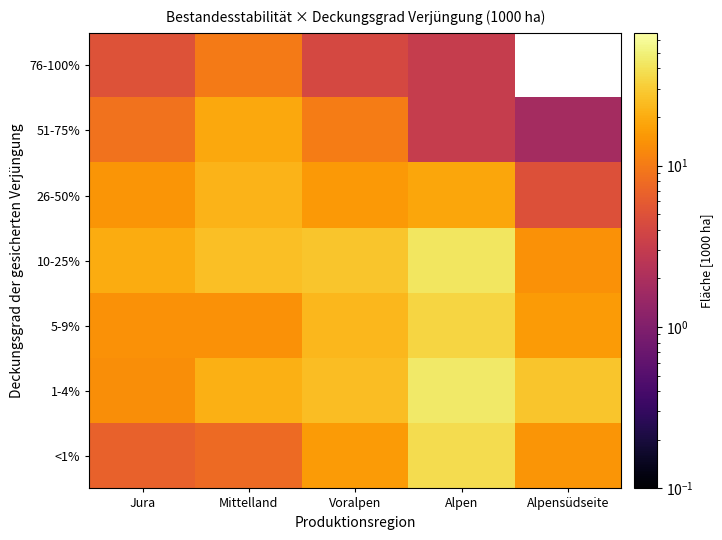

What is the sum of the 10-25% values at Voralpen and Jura?

47.1